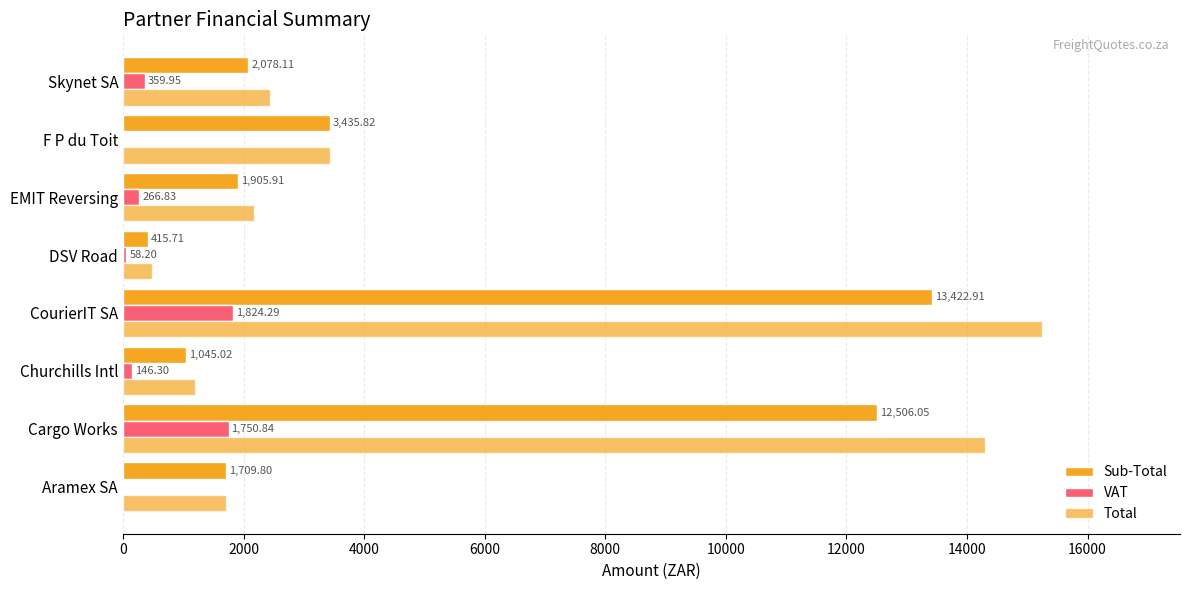

Reading right to left, extract all data points from this chart.

Sub-Total: 2078.1	3435.8	1905.9	415.7	13422.9	1045.0	12506.0	1709.8
VAT: 359.9	0.0	266.8	58.2	1824.3	146.3	1750.8	0.0
Total: 2438.1	3435.8	2172.7	473.9	15247.2	1191.3	14291.9	1709.8